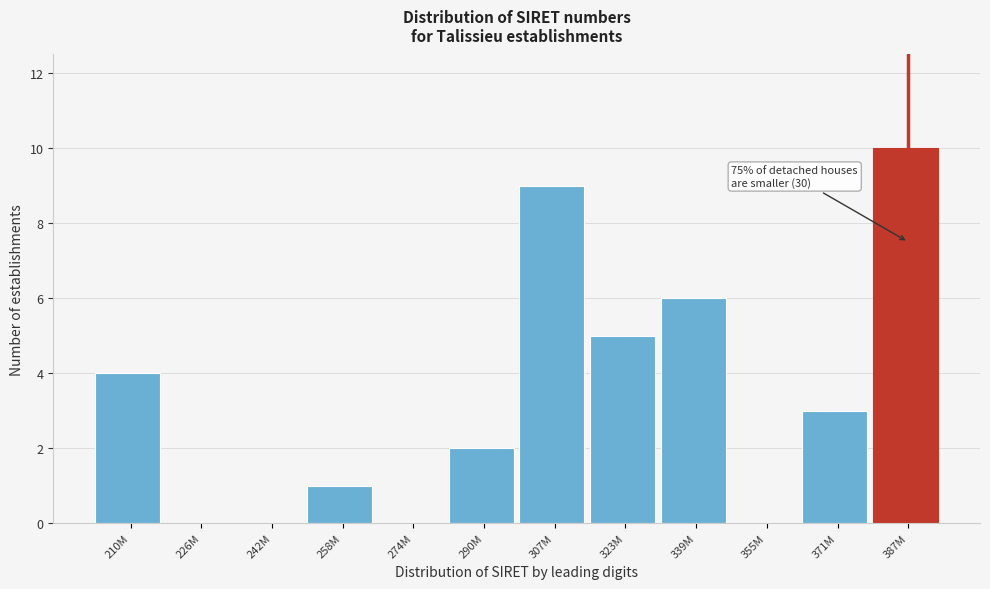

Reading left to right, extract all data points from this chart.

210M=4	226M=0	242M=0	258M=1	274M=0	290M=2	307M=9	323M=5	339M=6	355M=0	371M=3	387M=10